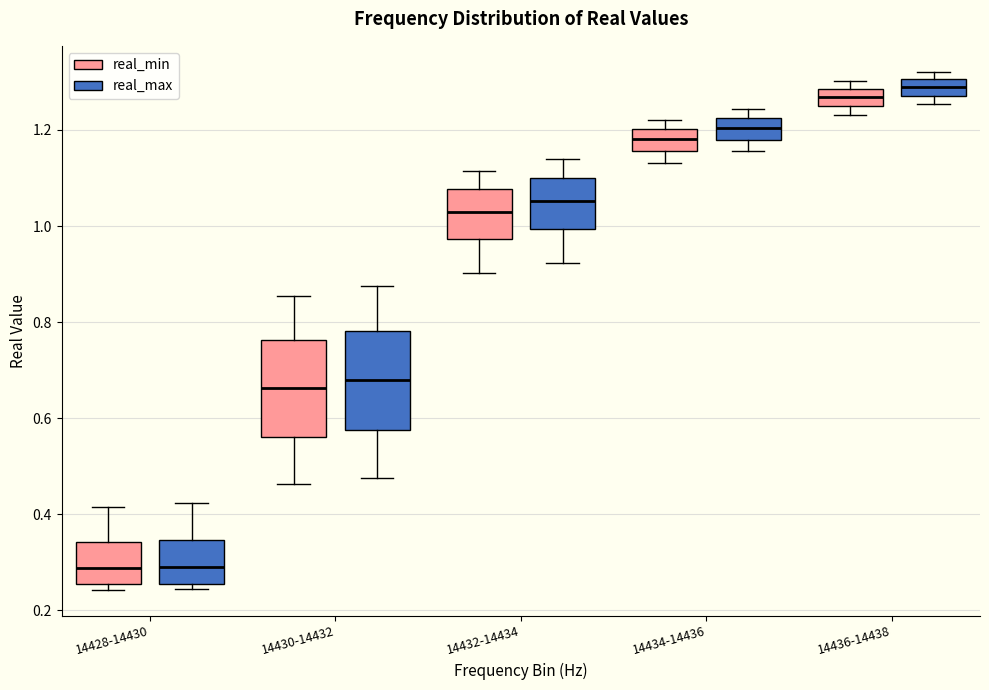

Where does the lower whisker of the box for 14434-14436 (real_min) end on the y-axis? The values are not printed on the chart, so give them approximately, as read against the axis.

1.14